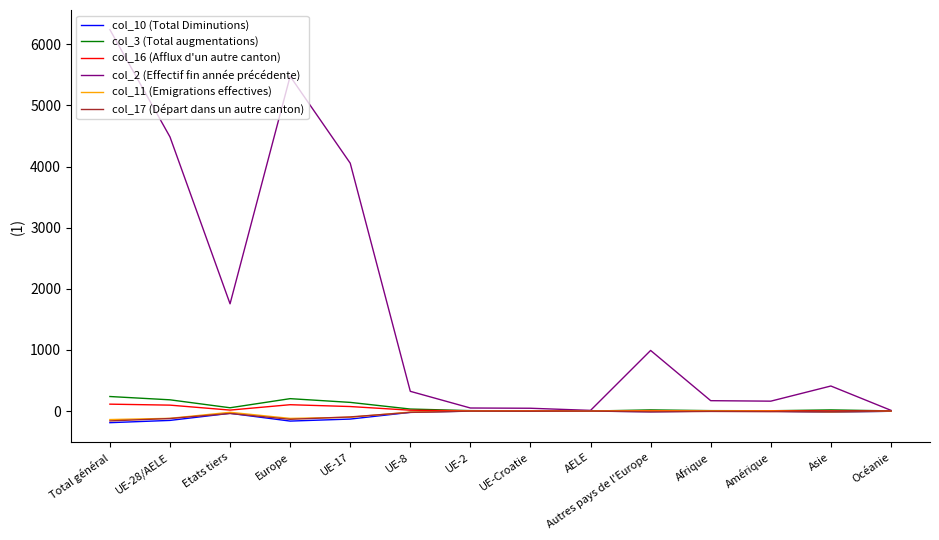

What is the total value across all series at Europe?

5366